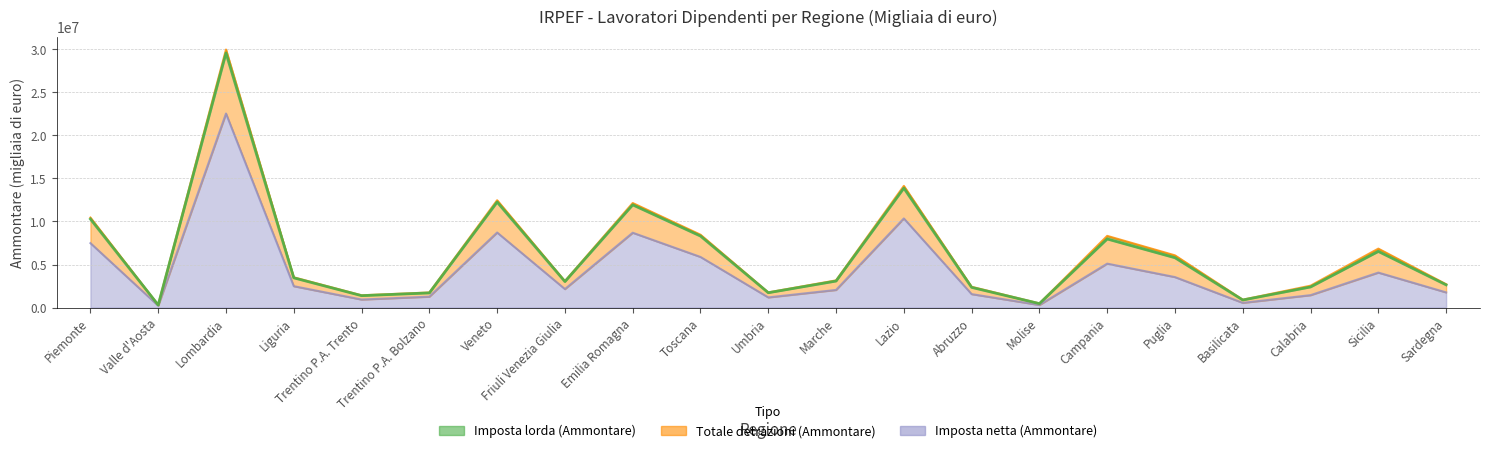

At which category does Imposta netta (Ammontare) reach its first local peak?

Lombardia